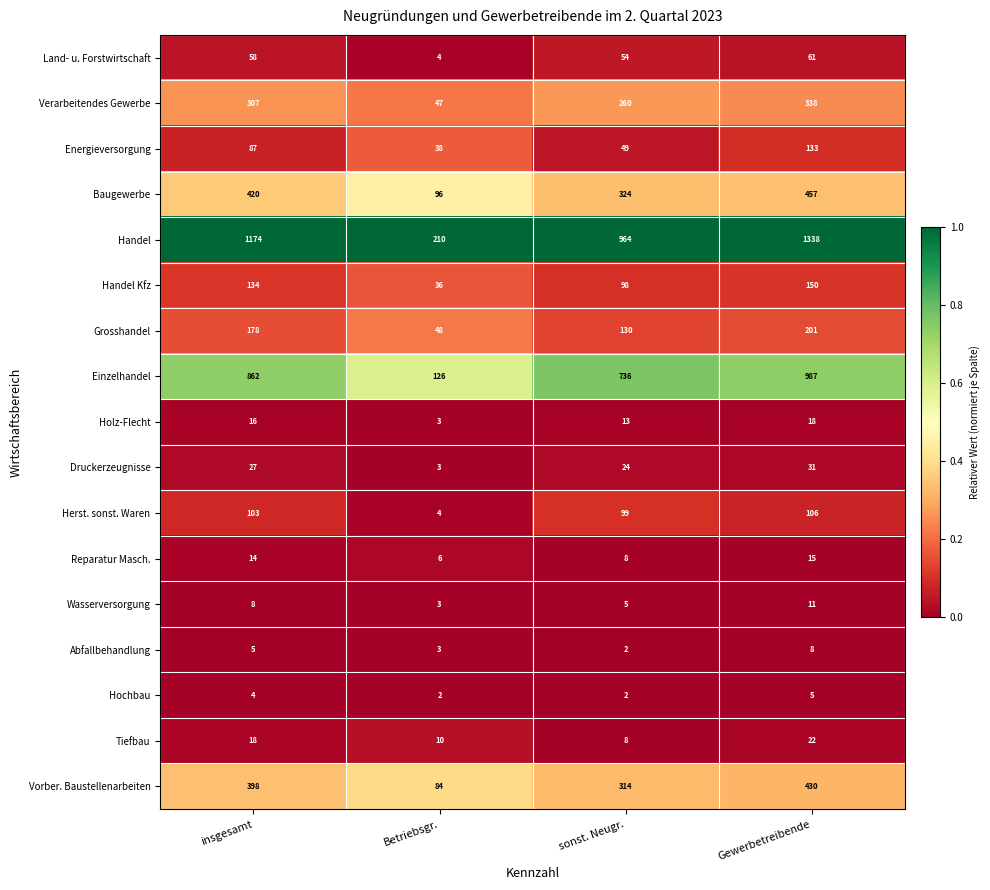

Rank the series by their maximum value, from highest to lowest.

Handel, Einzelhandel, Baugewerbe, Vorber. Baustellenarbeiten, Verarbeitendes Gewerbe, Grosshandel, Handel Kfz, Energieversorgung, Herst. sonst. Waren, Land- u. Forstwirtschaft, Druckerzeugnisse, Tiefbau, Holz-Flecht, Reparatur Masch., Wasserversorgung, Abfallbehandlung, Hochbau